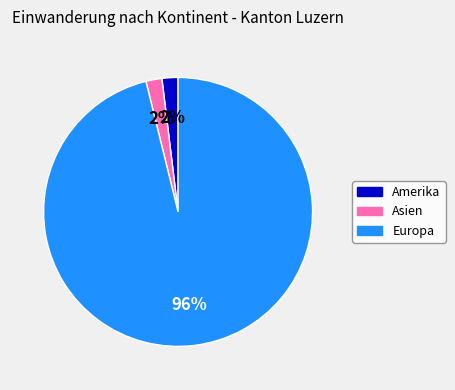

Is there any slice that represents more than half of the pie?

Yes